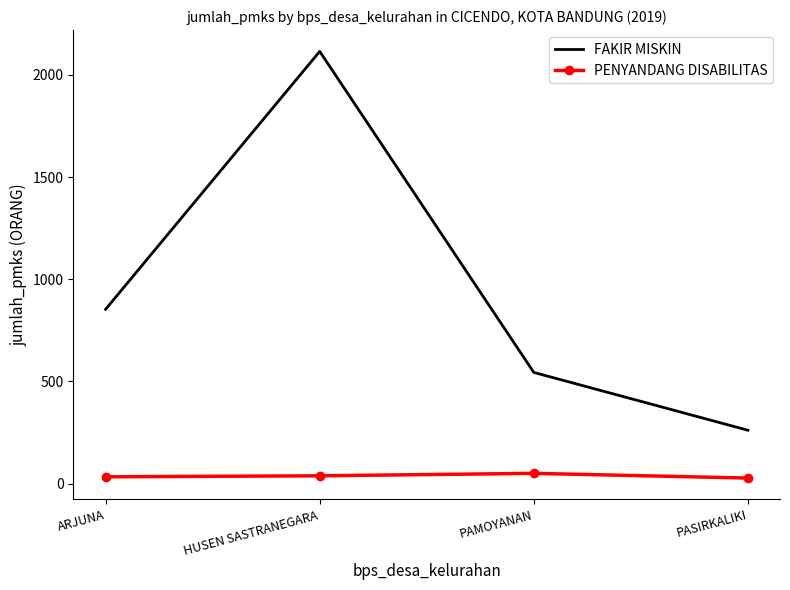

What is the difference between the maximum and minimum values in the PENYANDANG DISABILITAS series?

23